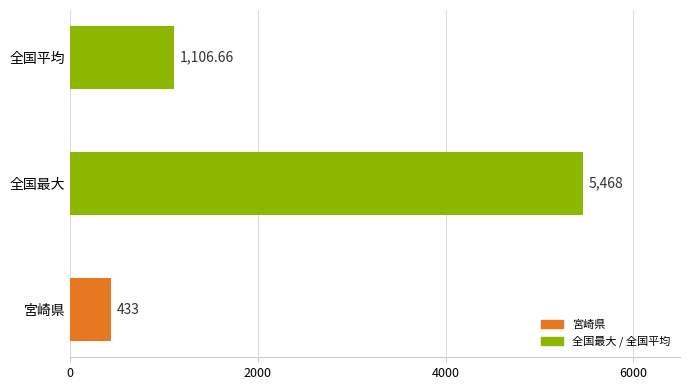

Count the values in the range 433 to 5468.

3